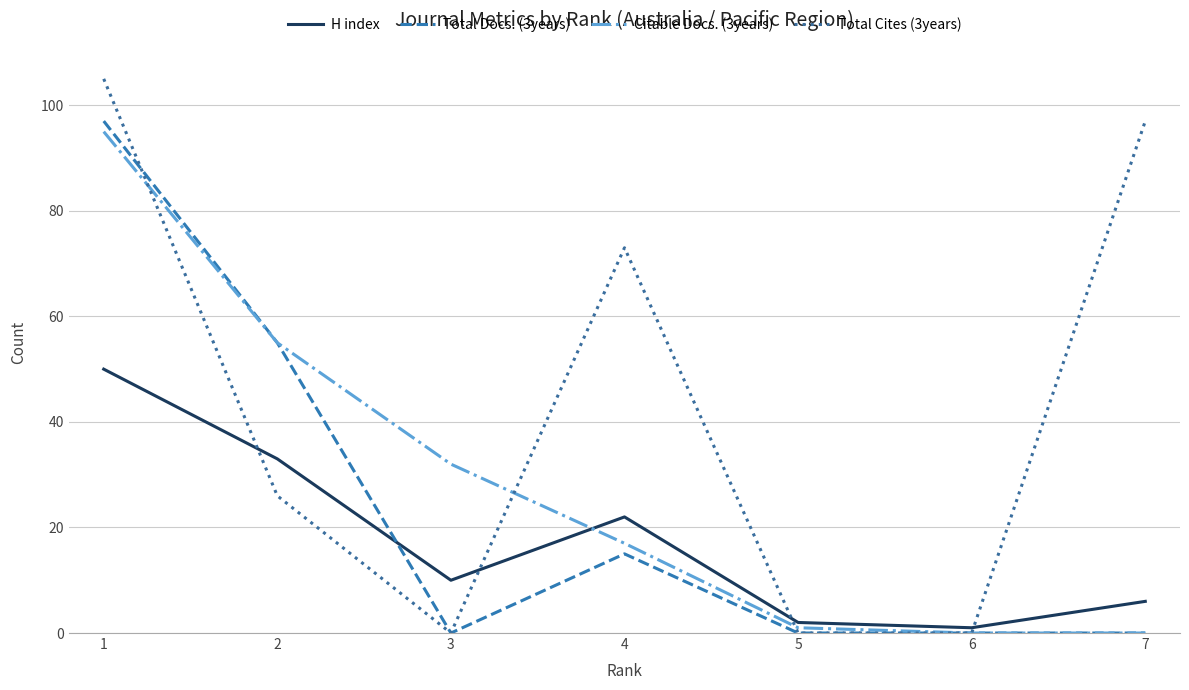

At which category does H index reach its first local valley?

3